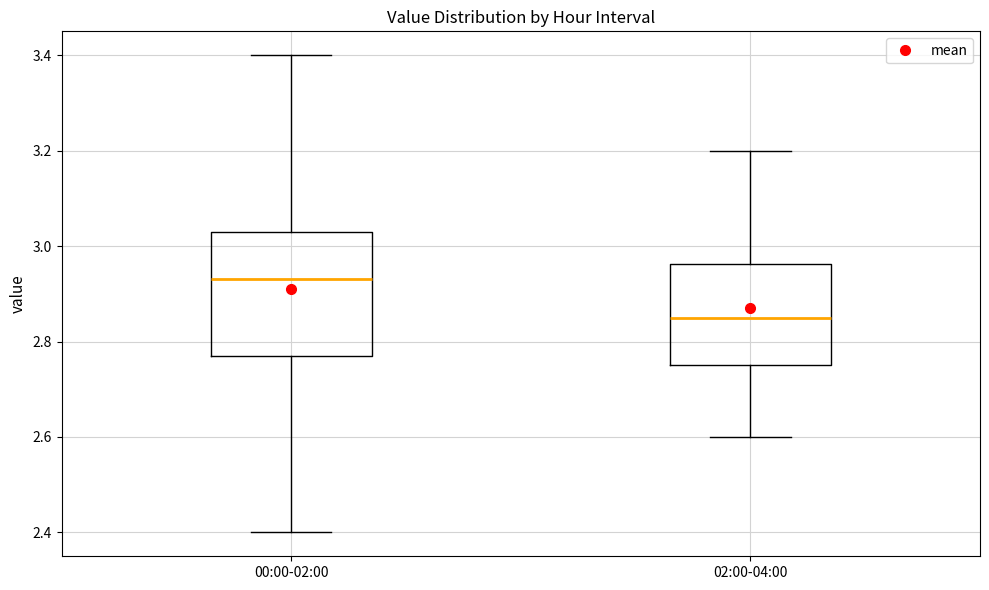

Reading left to right, read every box against the y-axis: the position of its median line, the range the box covers, and the ends of its whiskers. The values are not printed on the chart, so give them approximately, as read against the axis.

00:00-02:00: median 2.94, box 2.78 to 3.04, whiskers 2.40 to 3.40
02:00-04:00: median 2.86, box 2.76 to 2.96, whiskers 2.60 to 3.20